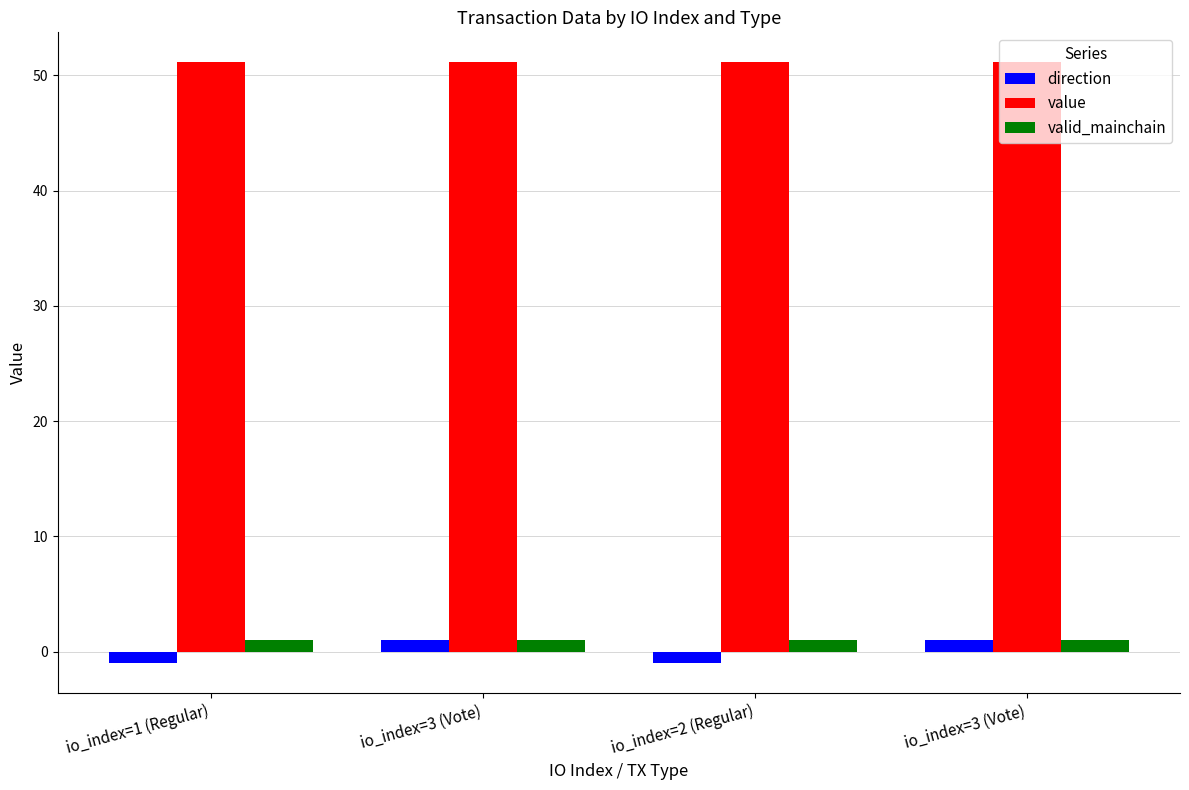

Between io_index=3 (Vote) and io_index=1 (Regular), which is larger?

io_index=3 (Vote)